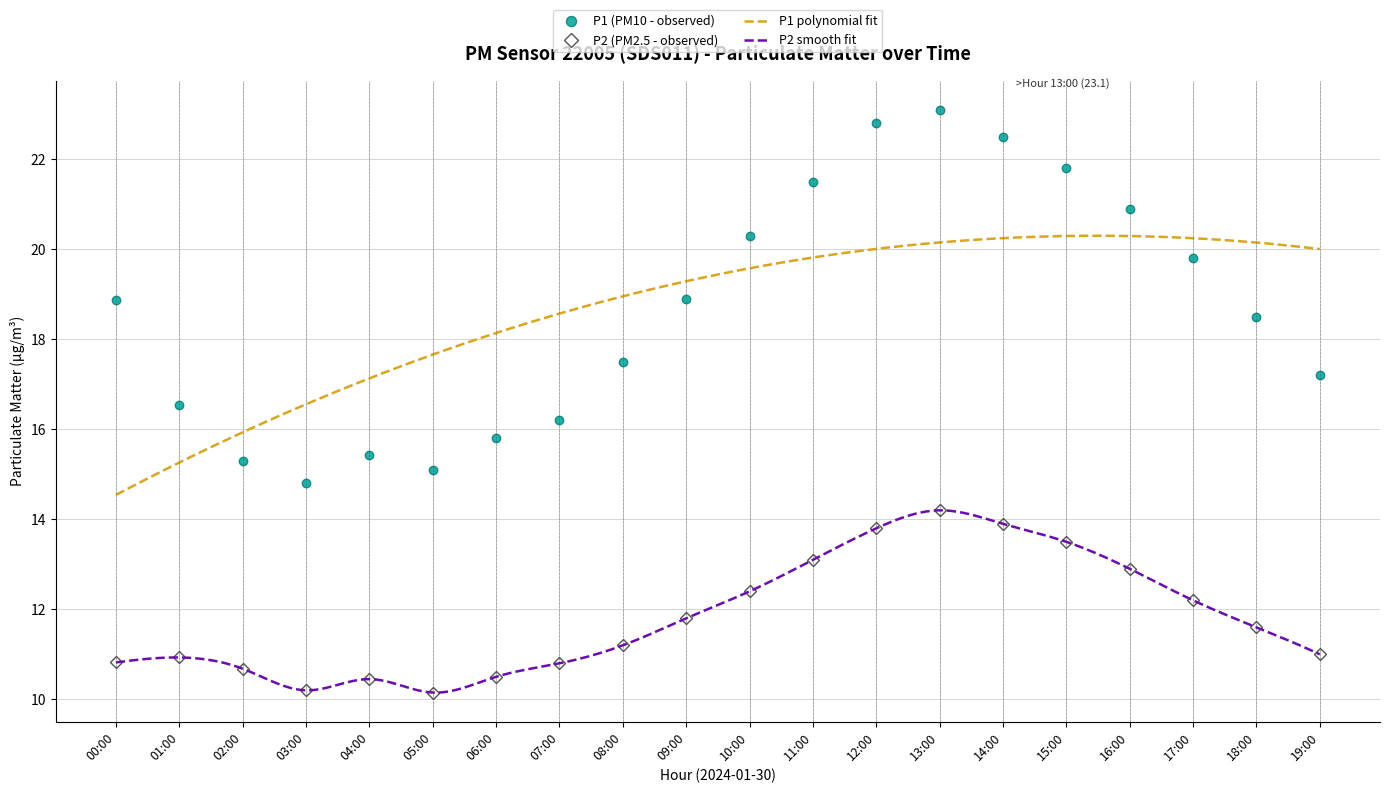

What is the value of the P1 (PM10 - observed) point at the 1st from the left?

18.9